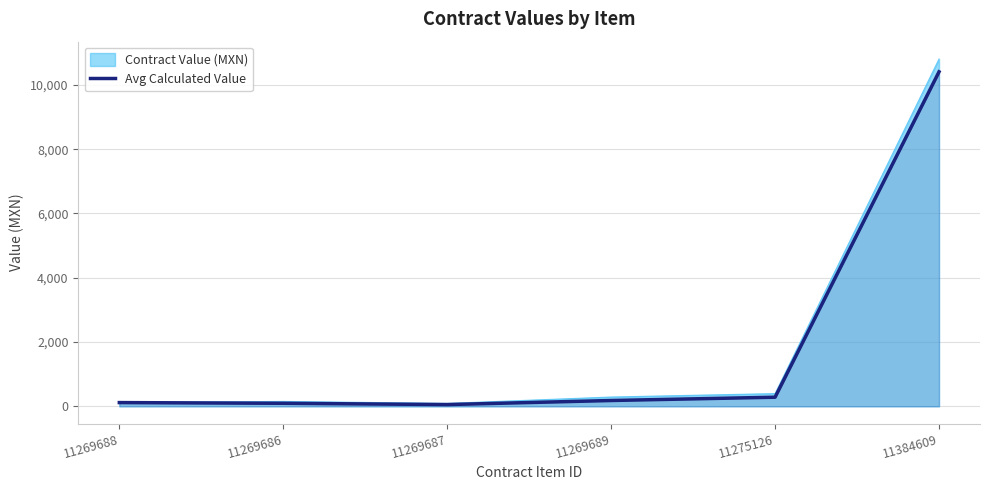

Approximately how many times larger is the value at 11275126 compared to 11269686?

3.0